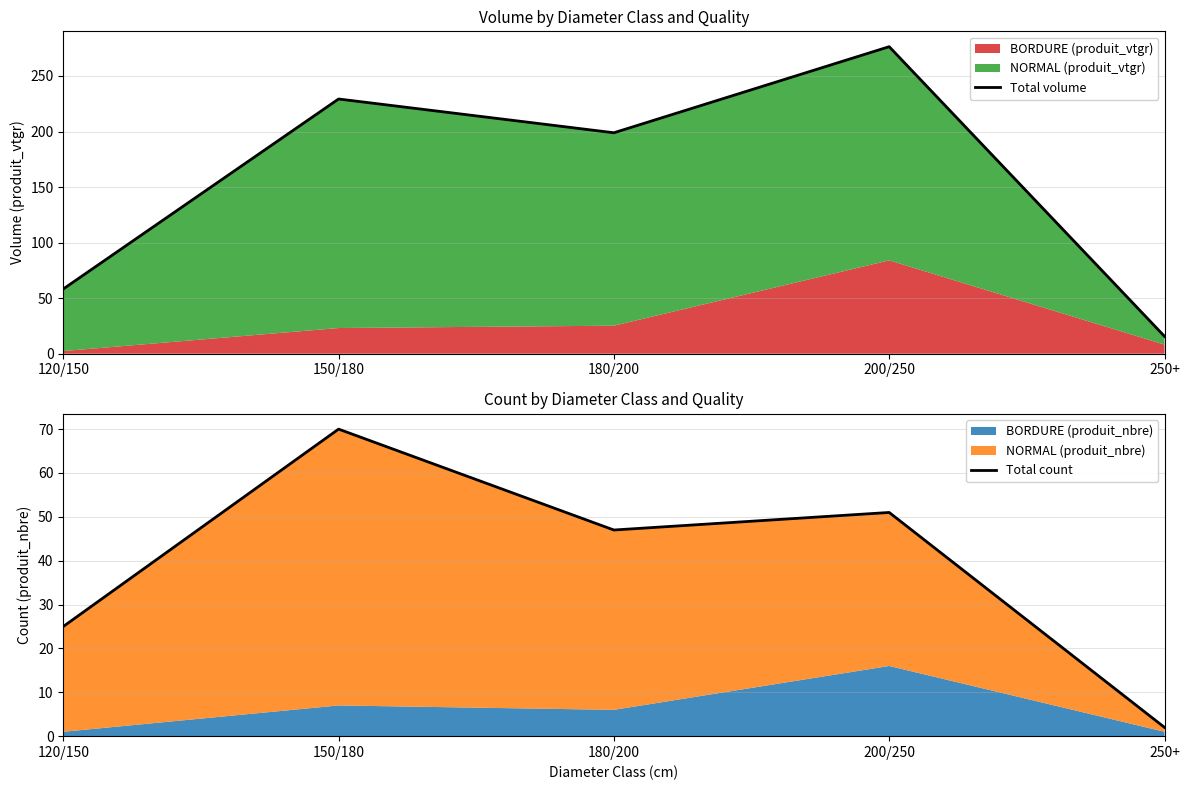

Does the chart display data point markers on the line(s)?

No